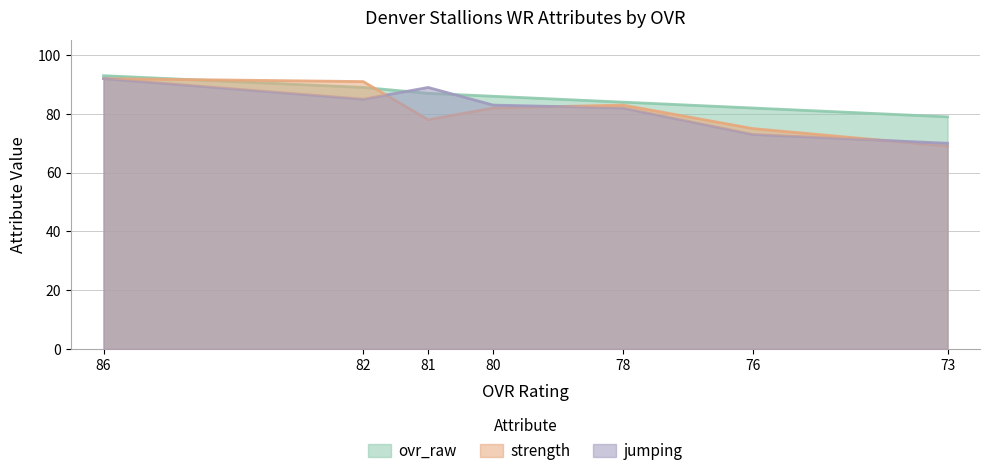

Between 73 and 78, which is larger?

78